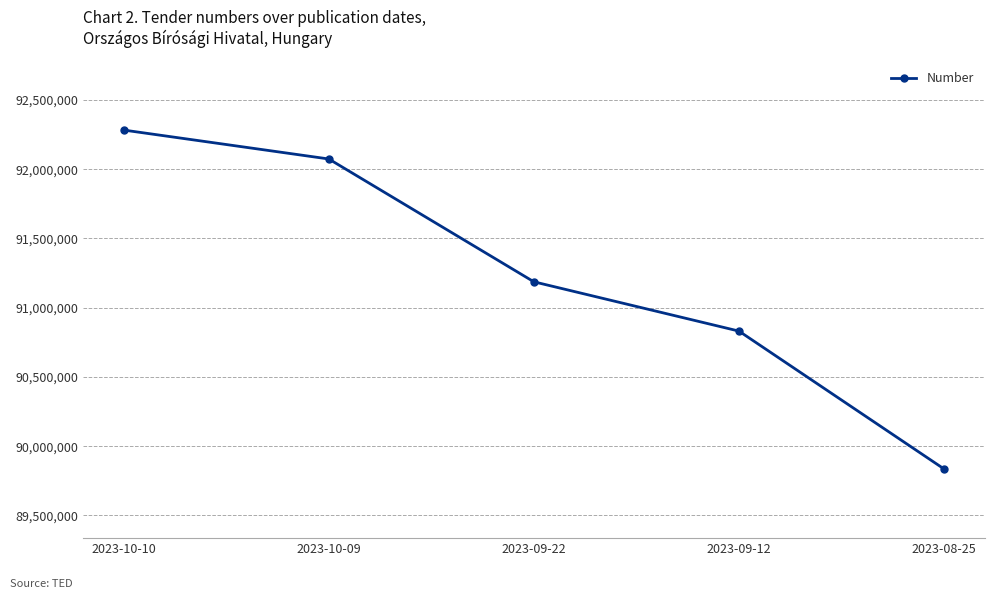

Rank the categories by value from highest to lowest.

2023-10-10, 2023-10-09, 2023-09-22, 2023-09-12, 2023-08-25